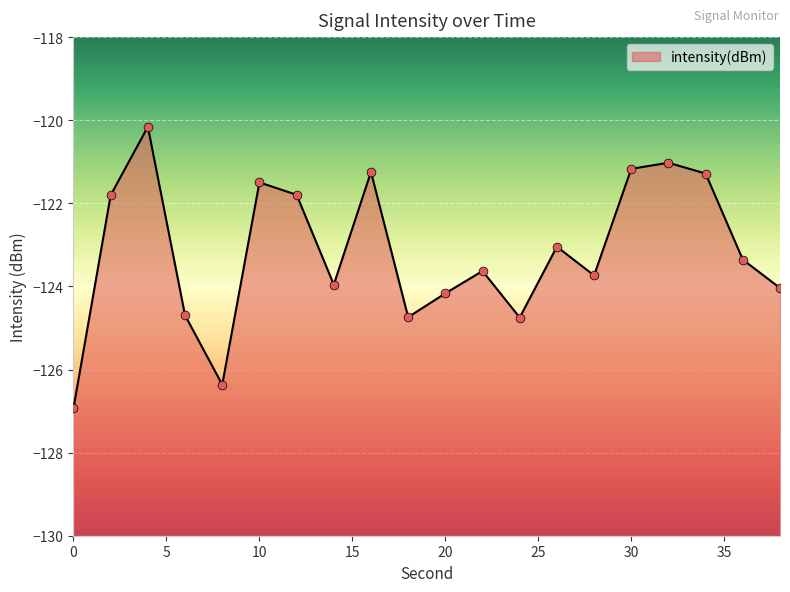

What is the change in value from 14 to 28?

+0.2